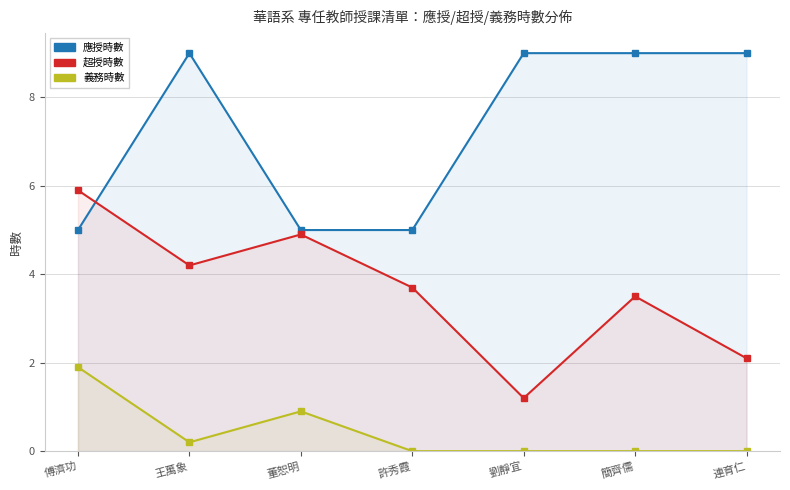

What is the value of the 義務時數 point at the 2nd from the left?

0.2